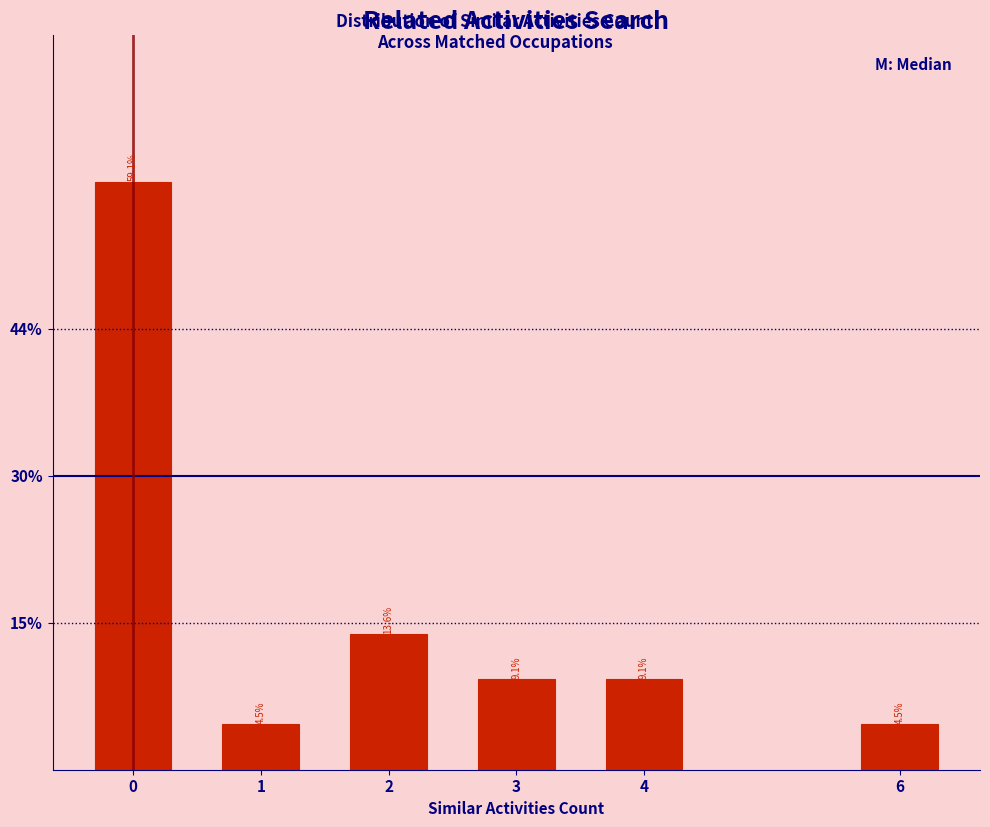

Reading right to left, extract all data points from this chart.

6=4.5	4=9.1	3=9.1	2=13.6	1=4.5	0=59.1